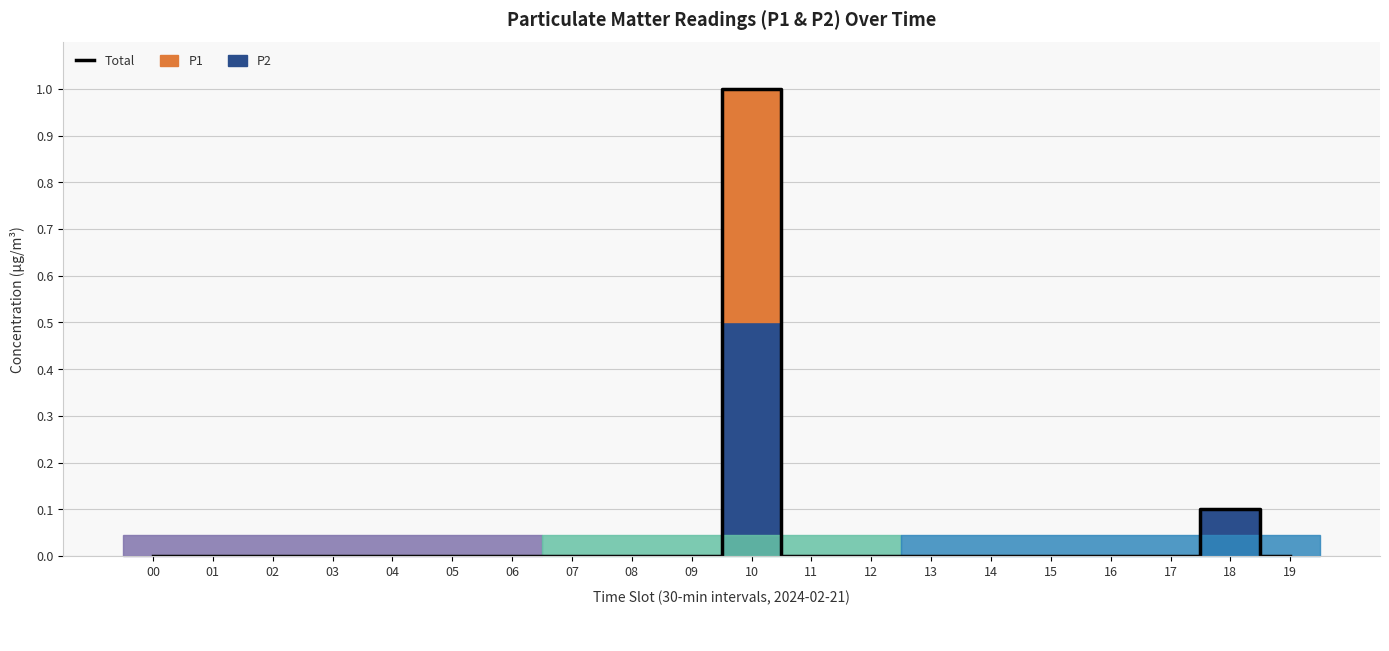

Rank the categories by value from lowest to highest.

00, 01, 02, 03, 04, 05, 06, 07, 08, 09, 11, 12, 13, 14, 15, 16, 17, 19, 18, 10